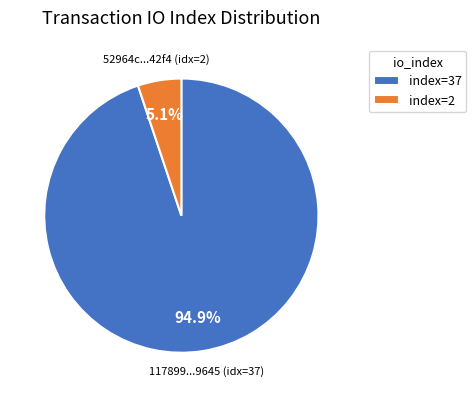

To the nearest percent, what is the average slice percentage?

50%